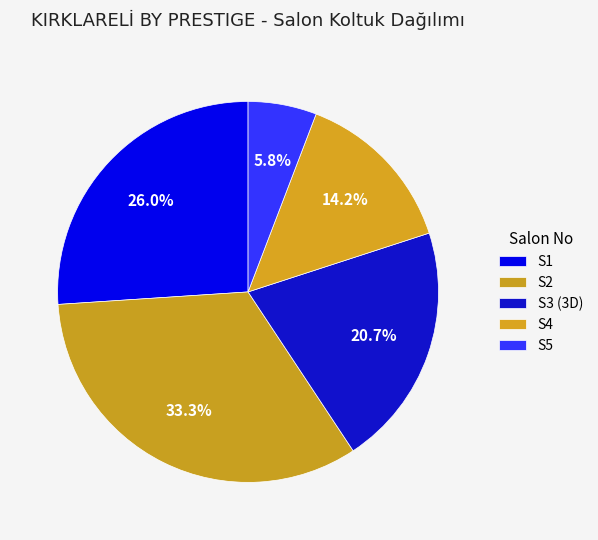

To the nearest percent, what is the difference between the largest and smallest slice percentages?

27%